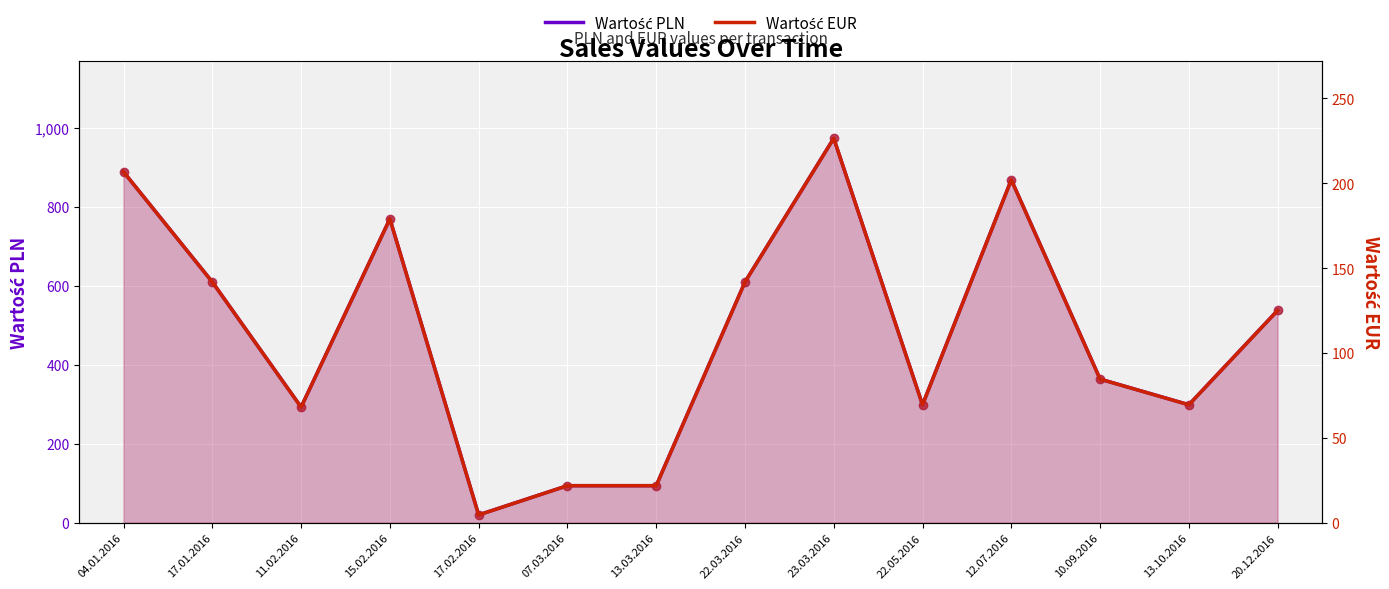

Which series contains the highest Y value?

Wartość PLN